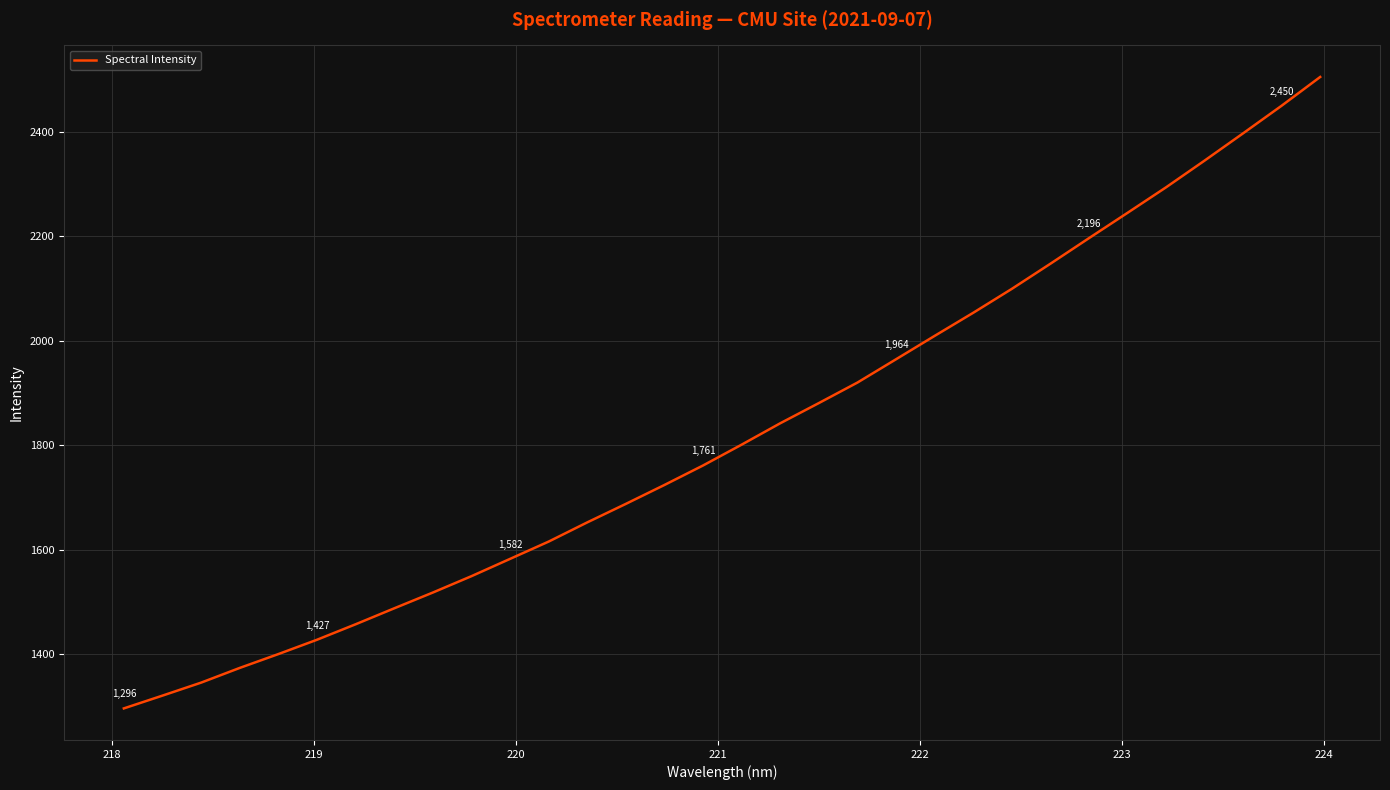

Reading left to right, transcribe all the data shown in this chart.

1295.9	1320.3	1345.2	1373.4	1399.9	1427.3	1457.0	1487.5	1517.8	1549.1	1582.2	1615.4	1652.1	1687.6	1723.8	1761.1	1801.0	1841.9	1880.6	1919.8	1964.4	2009.2	2053.4	2099.1	2147.2	2196.2	2244.7	2293.6	2344.8	2397.0	2449.9	2505.0